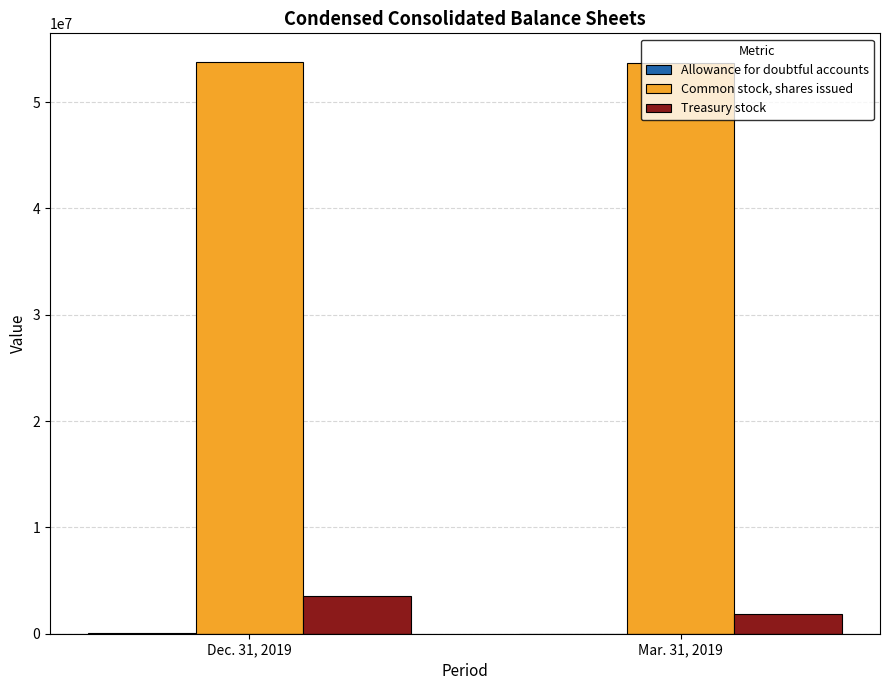

What is the highest value of the Common stock, shares issued series?

53779000